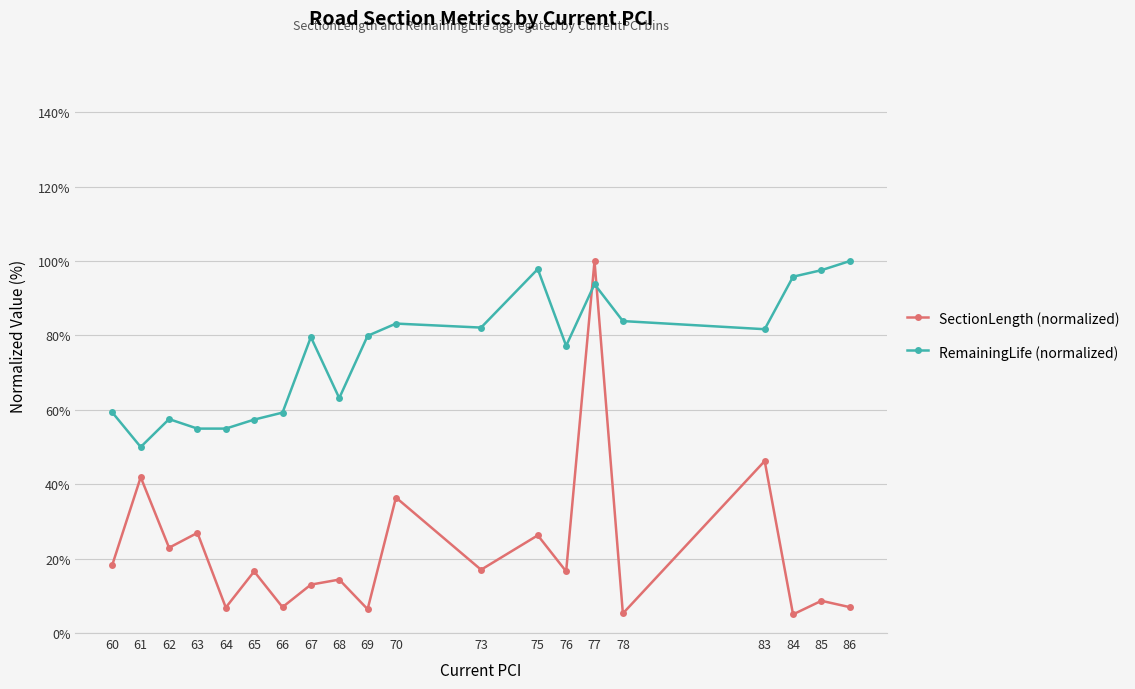

At how many categories does at least one series exceed 42?

20